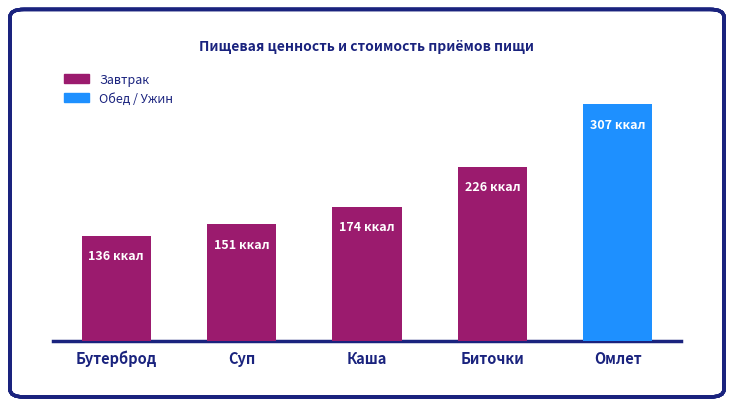

Are the bars horizontal?

No